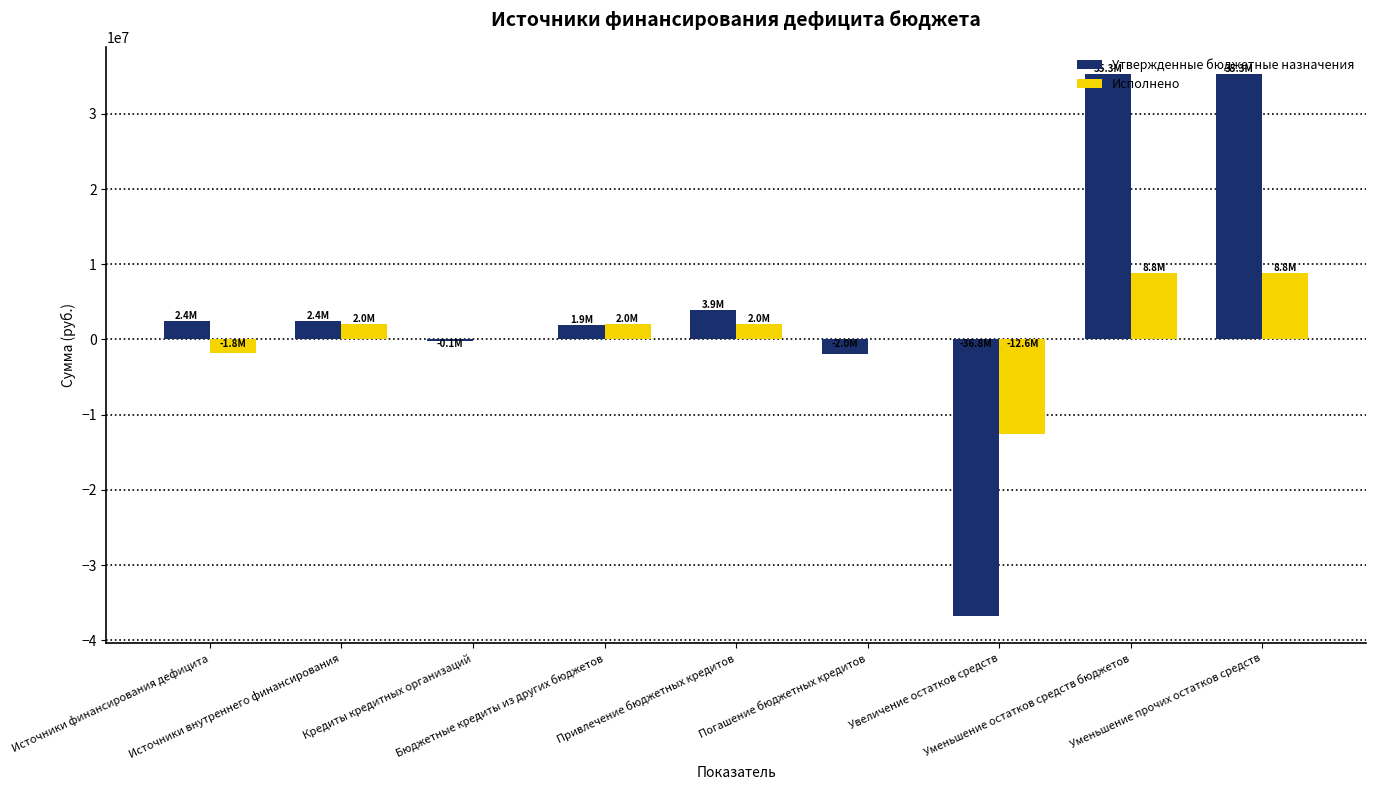

What is the maximum value for Утвержденные бюджетные назначения?

35300434.1